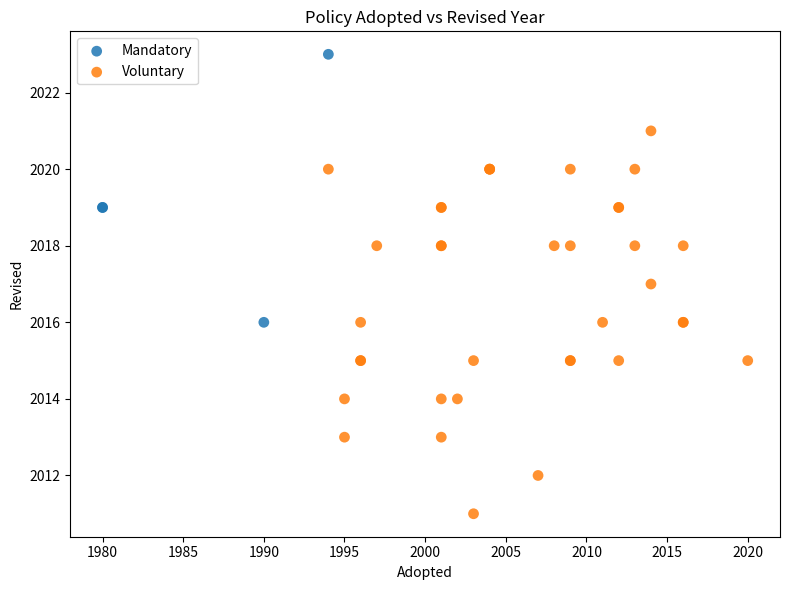

Which series reaches the maximum Y coordinate?

Mandatory